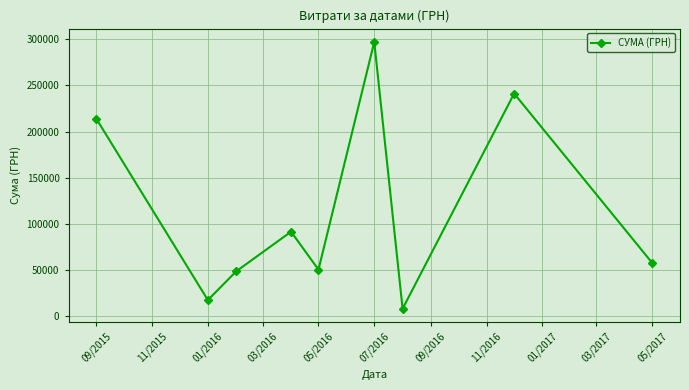

What is the value of the 2nd point from the left?

17024.8